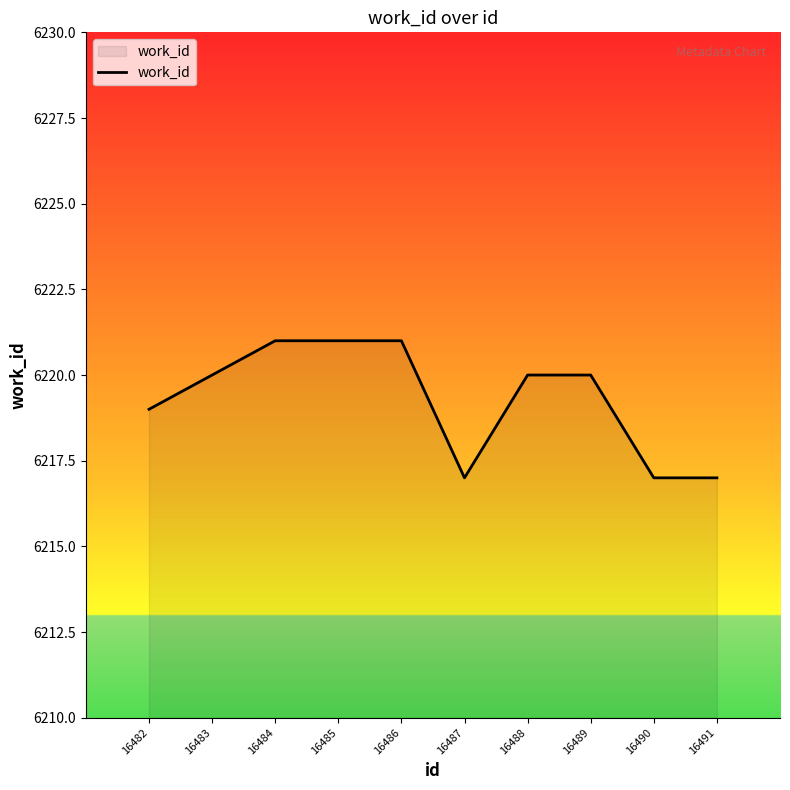

Which has a higher value, 16485 or 16483?

16485